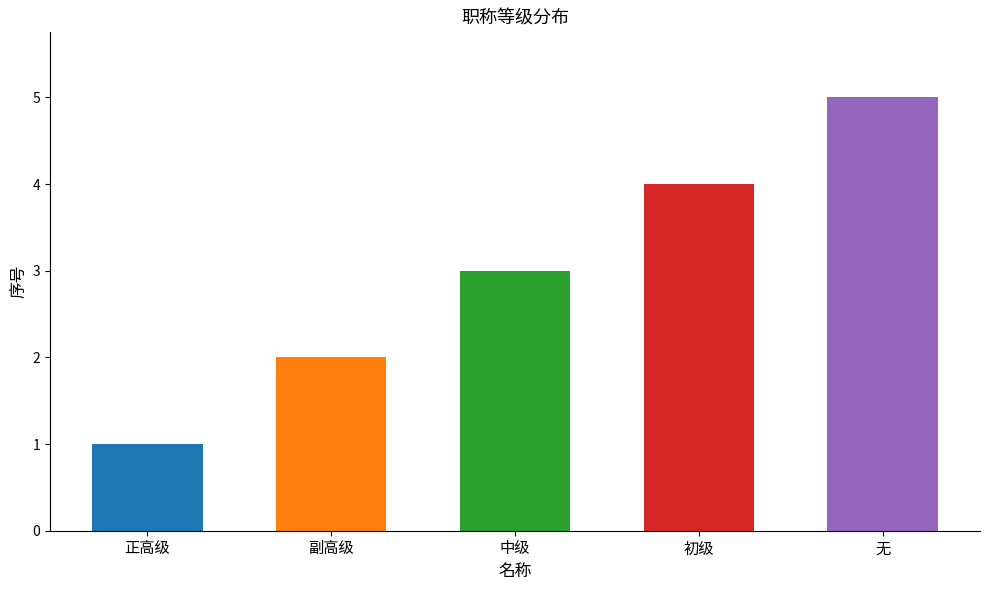

What is the value of the 4th bar from the left?

4